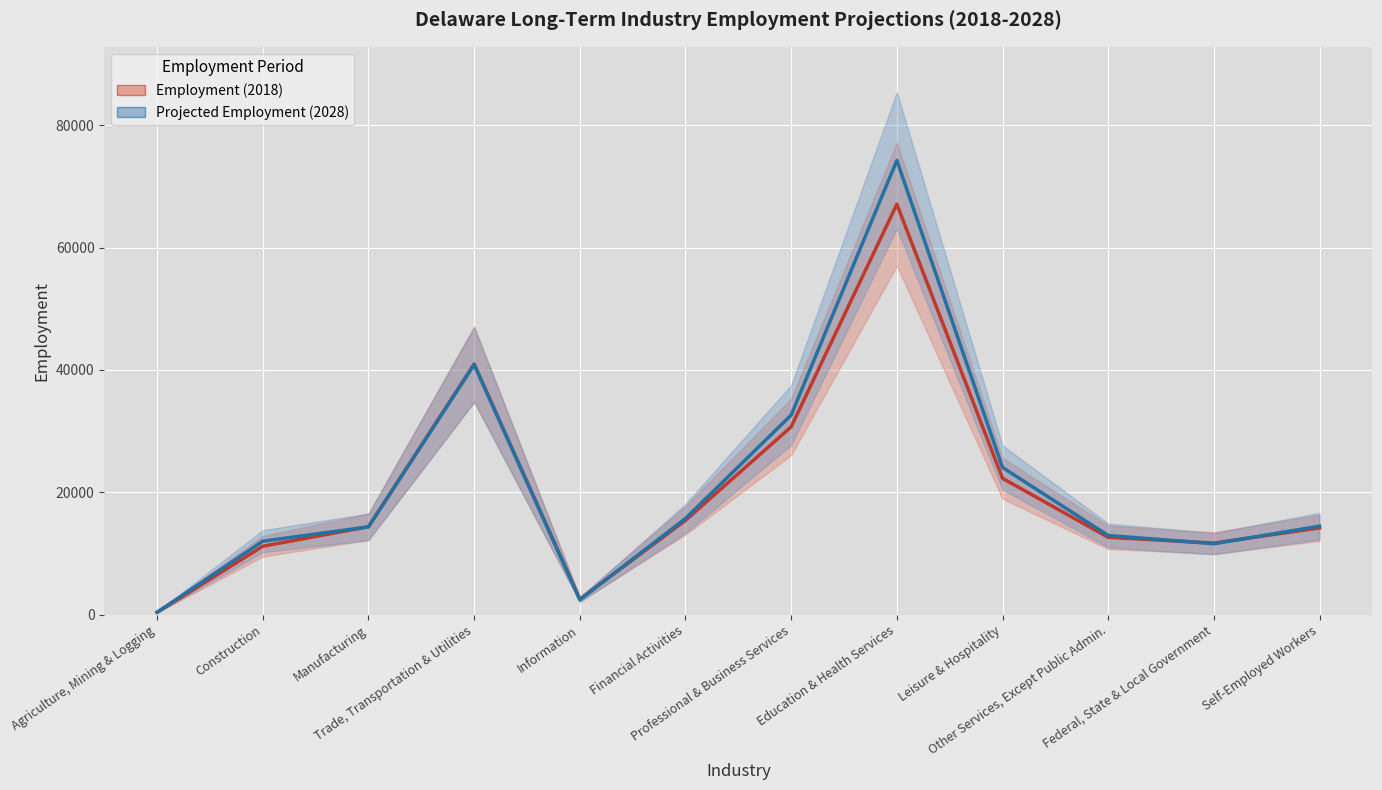

Reading right to left, extract all data points from this chart.

Employment (2018): 14200	11720	12660	22300	67070	30710	15430	2550	40970	14390	11210	420
Projected Employment (2028): 14490	11610	12960	24070	74230	32630	15740	2470	40850	14370	12030	420